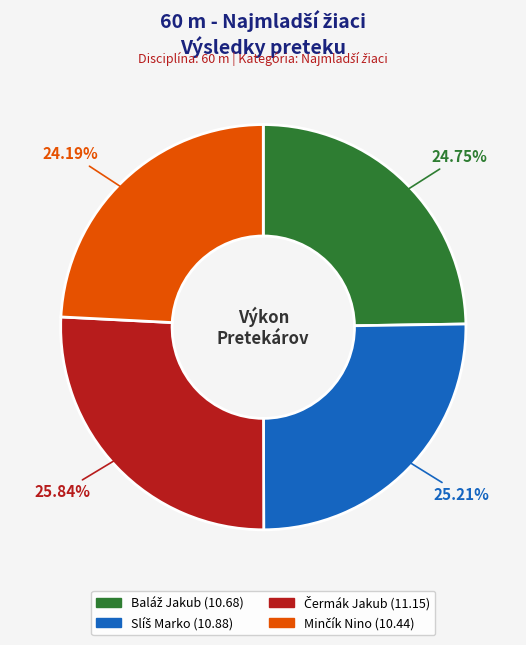

Is there a majority slice in this chart?

No